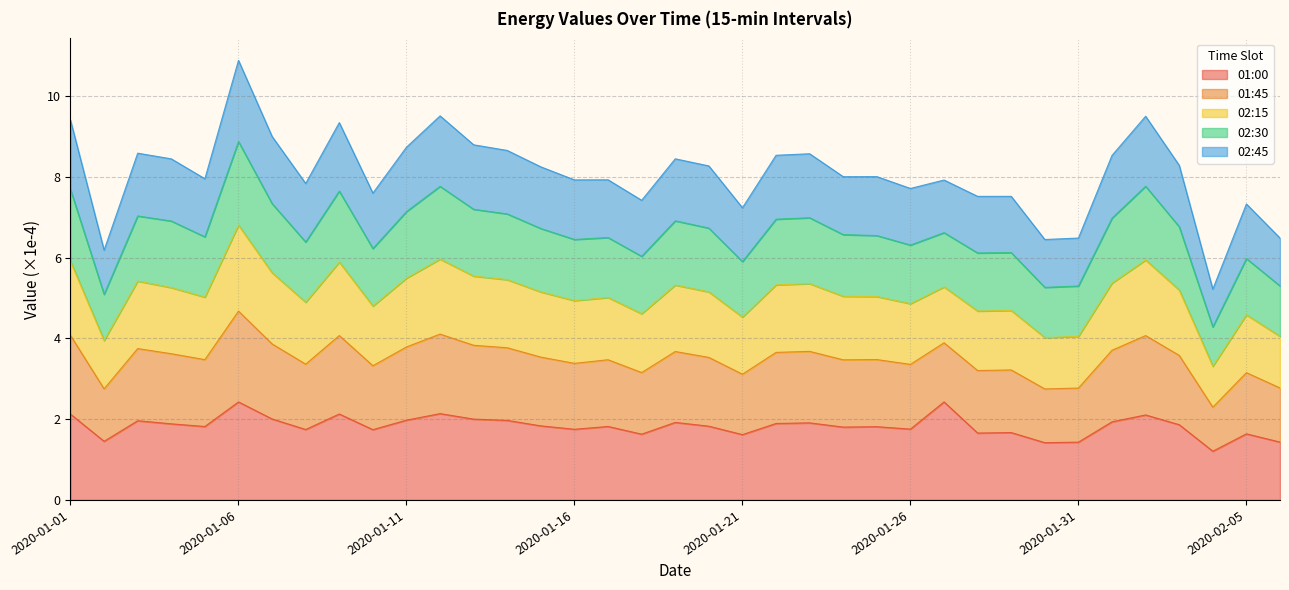

What is the maximum value for 01:00?

2.4